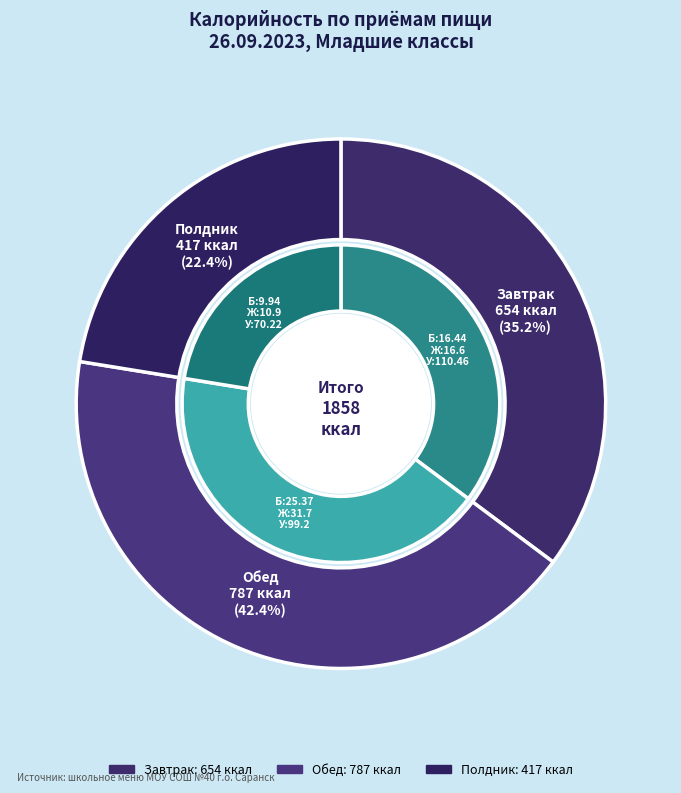

Count the number of slices in the pie.

3